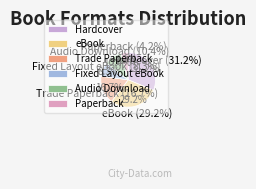

Which has a higher value, Hardcover or Audio Download?

Hardcover